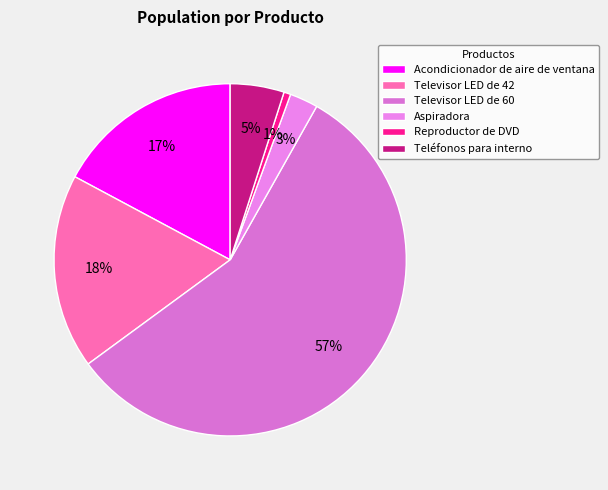

Which category has the biggest portion of the pie?

Televisor LED de 60